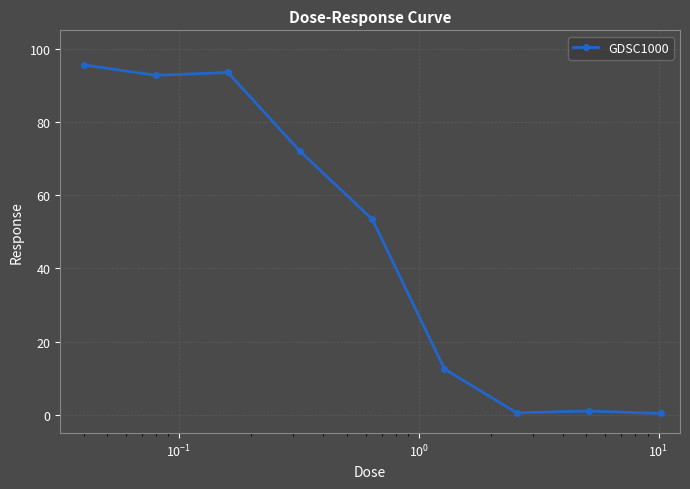

What is the maximum value shown in the chart?

95.6